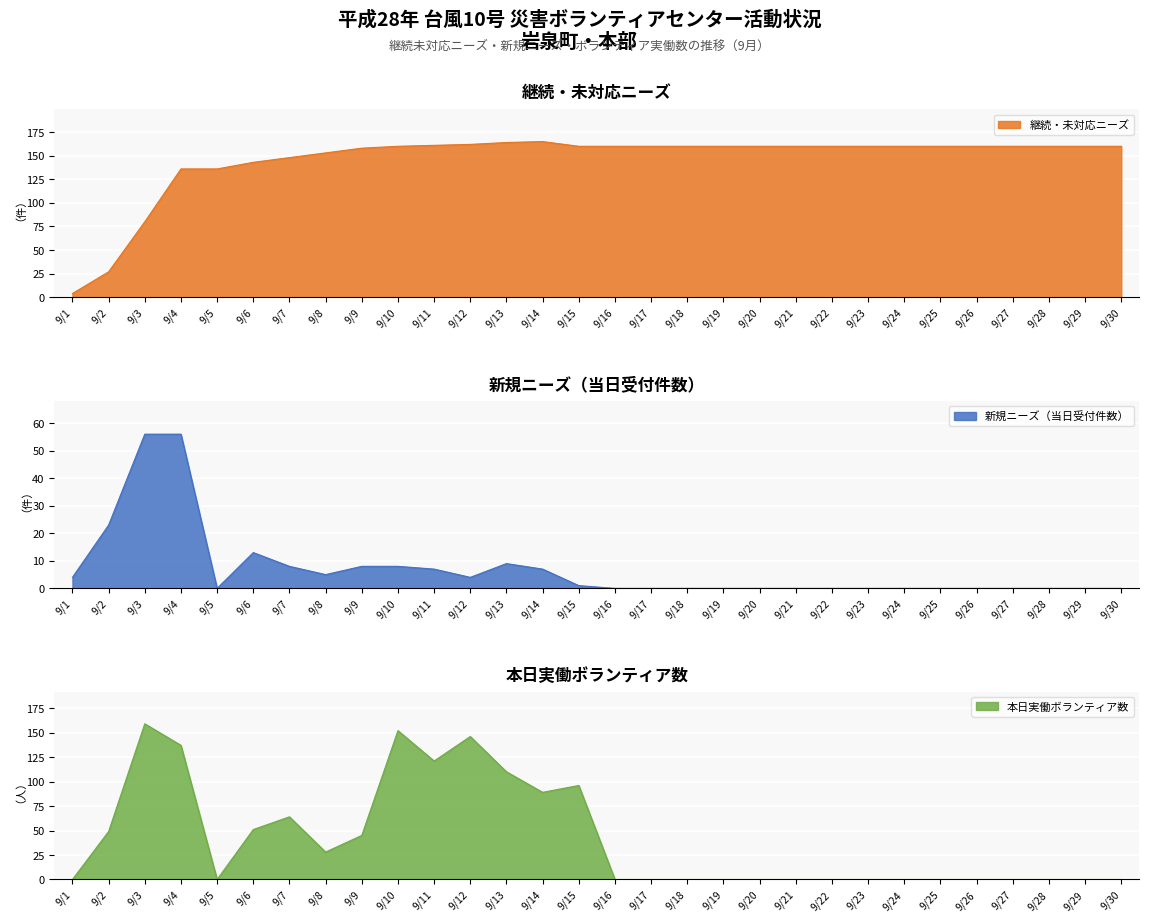

Reading left to right, transcribe all the data shown in this chart.

継続・未対応ニーズ: 9/1=4	9/2=27	9/3=80	9/4=136	9/5=136	9/6=143	9/7=148	9/8=153	9/9=158	9/10=160	9/11=161	9/12=162	9/13=164	9/14=165	9/15=160	9/16=160	9/17=160	9/18=160	9/19=160	9/20=160	9/21=160	9/22=160	9/23=160	9/24=160	9/25=160	9/26=160	9/27=160	9/28=160	9/29=160	9/30=160
新規ニーズ: 9/1=4	9/2=23	9/3=56	9/4=56	9/5=0	9/6=13	9/7=8	9/8=5	9/9=8	9/10=8	9/11=7	9/12=4	9/13=9	9/14=7	9/15=1	9/16=0	9/17=0	9/18=0	9/19=0	9/20=0	9/21=0	9/22=0	9/23=0	9/24=0	9/25=0	9/26=0	9/27=0	9/28=0	9/29=0	9/30=0
本日実働ボランティア数: 9/1=0	9/2=49	9/3=159	9/4=137	9/5=0	9/6=51	9/7=64	9/8=28	9/9=45	9/10=152	9/11=121	9/12=146	9/13=110	9/14=89	9/15=96	9/16=0	9/17=0	9/18=0	9/19=0	9/20=0	9/21=0	9/22=0	9/23=0	9/24=0	9/25=0	9/26=0	9/27=0	9/28=0	9/29=0	9/30=0